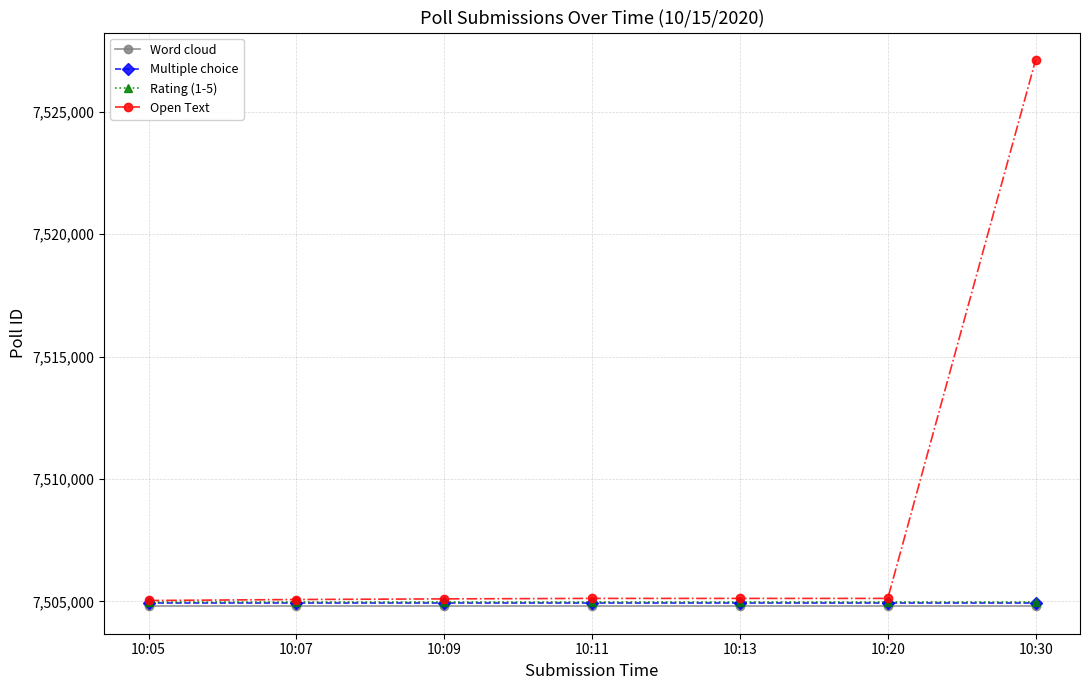

What is the total value across all series at 10:20?

30019833